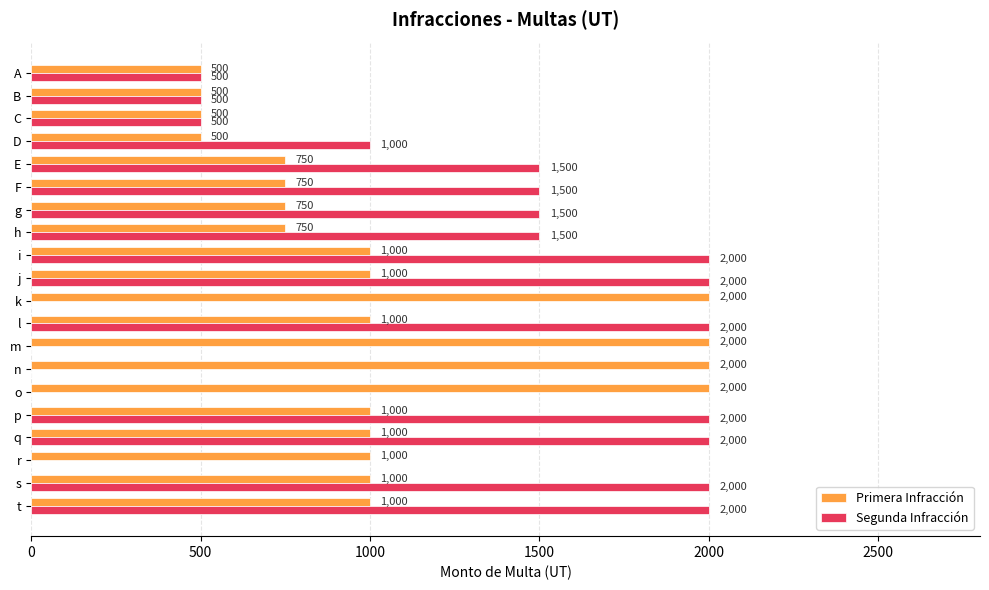

What is the maximum value for Segunda Infracción?

2000